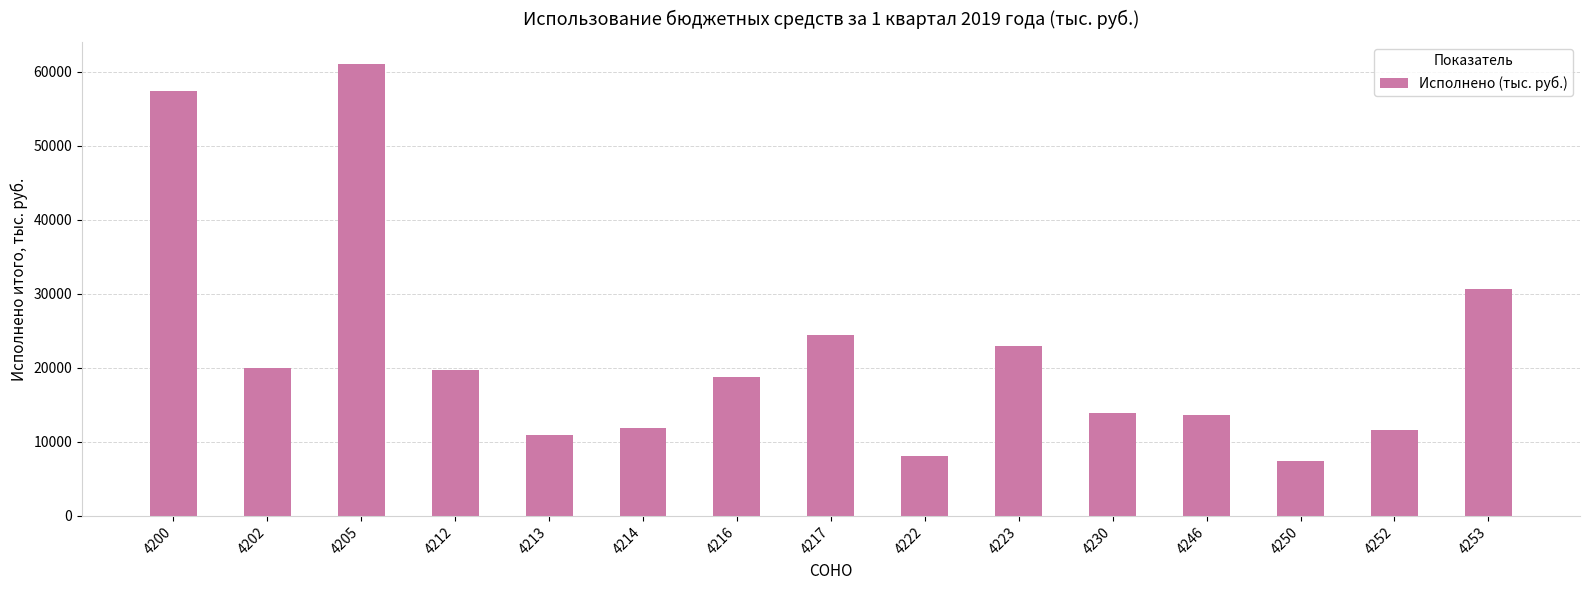

What is the greatest value displayed?

61012.5